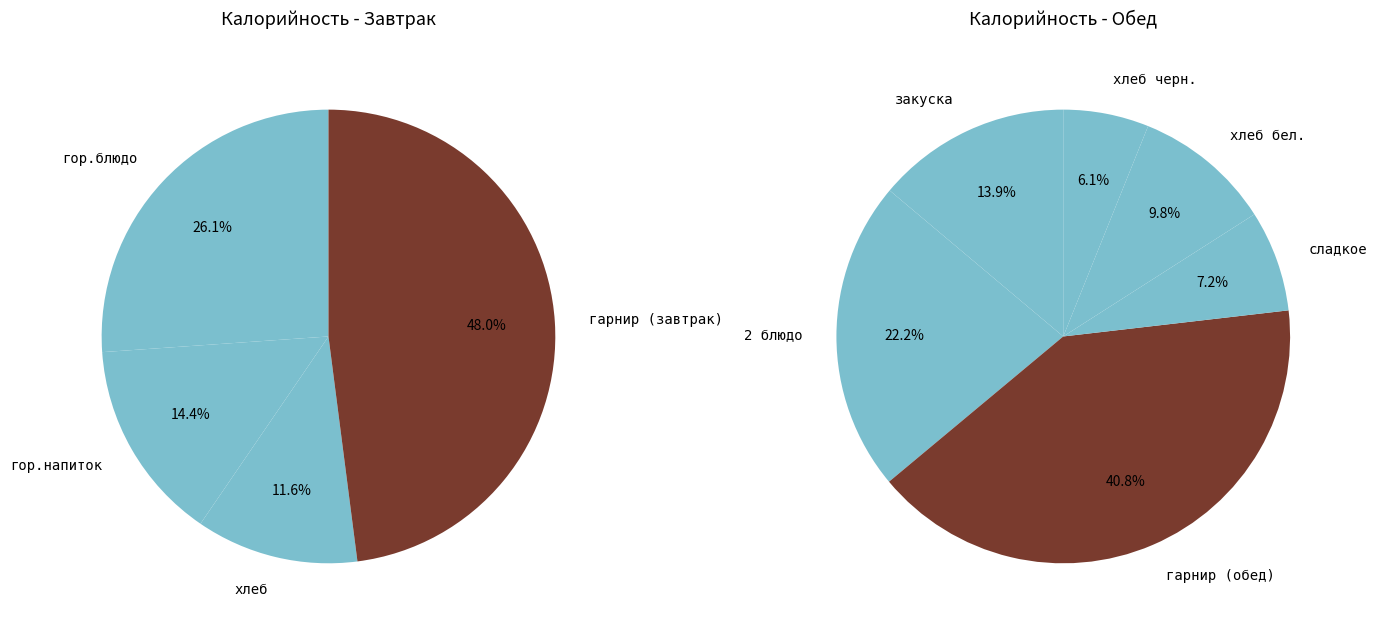

Which category has the smallest portion of the pie?

хлеб черн.